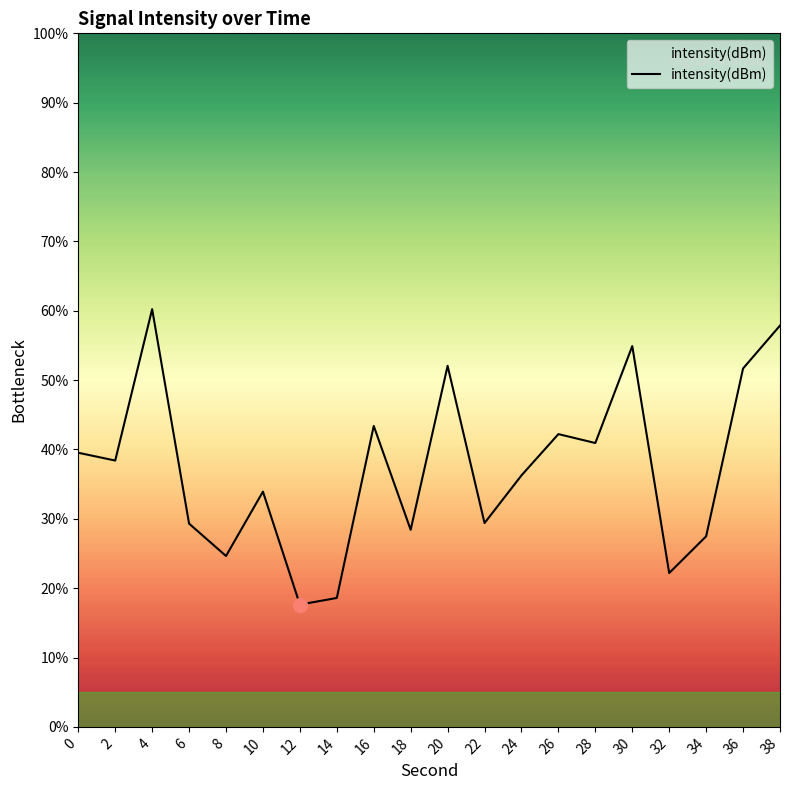

Count the number of data series in this chart.

1